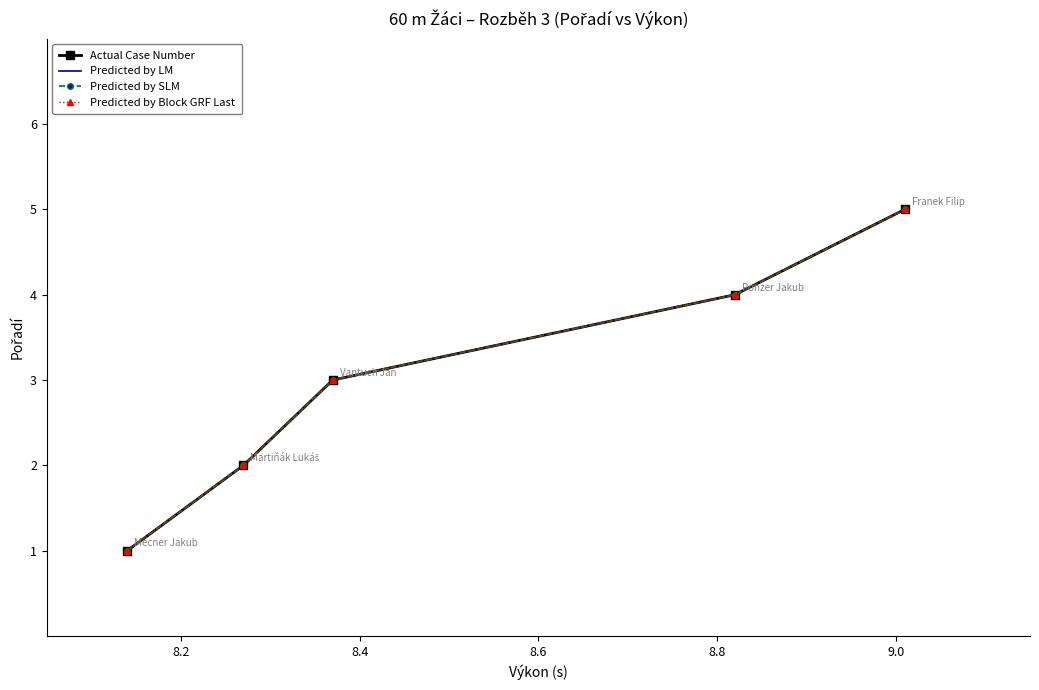

What is the greatest value displayed?

5